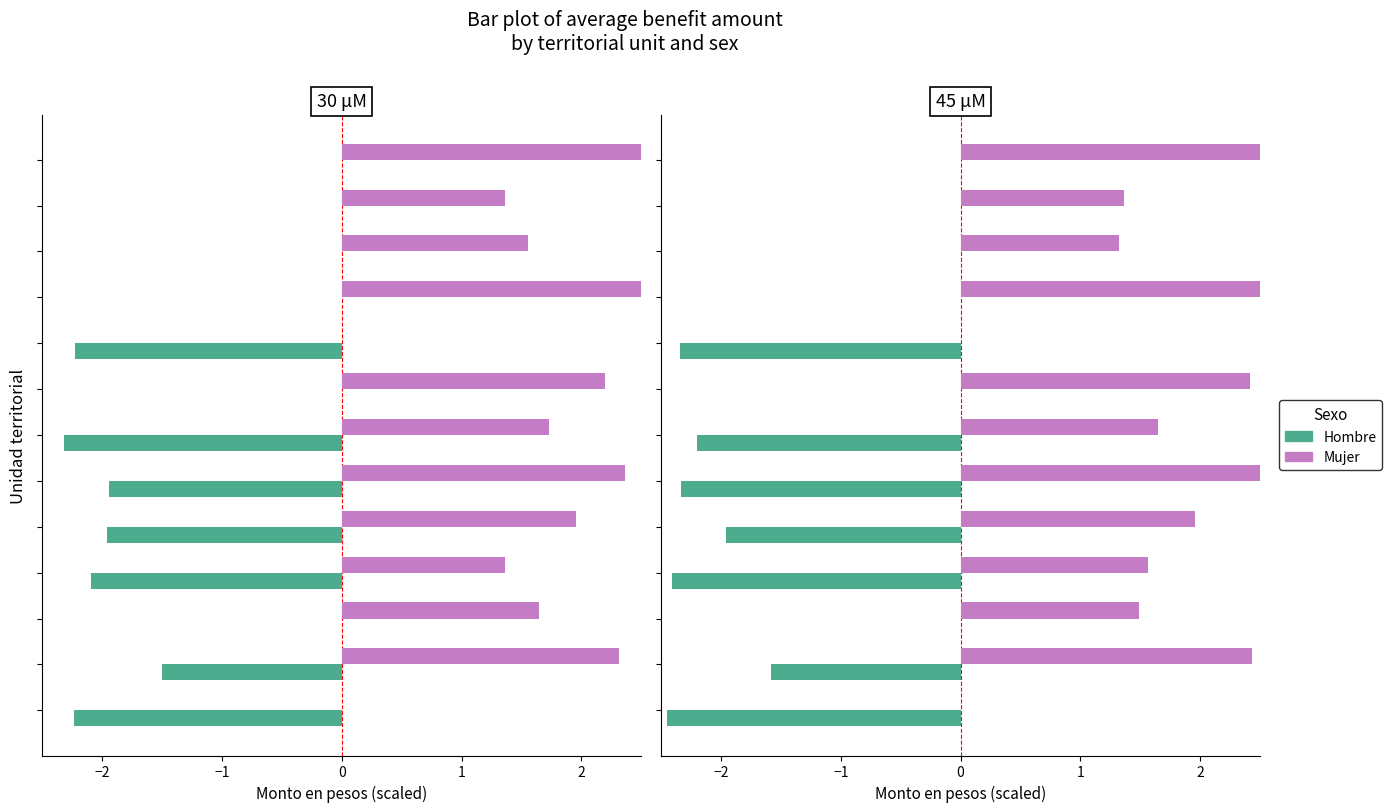

How many values in Mujer are above zero?

11